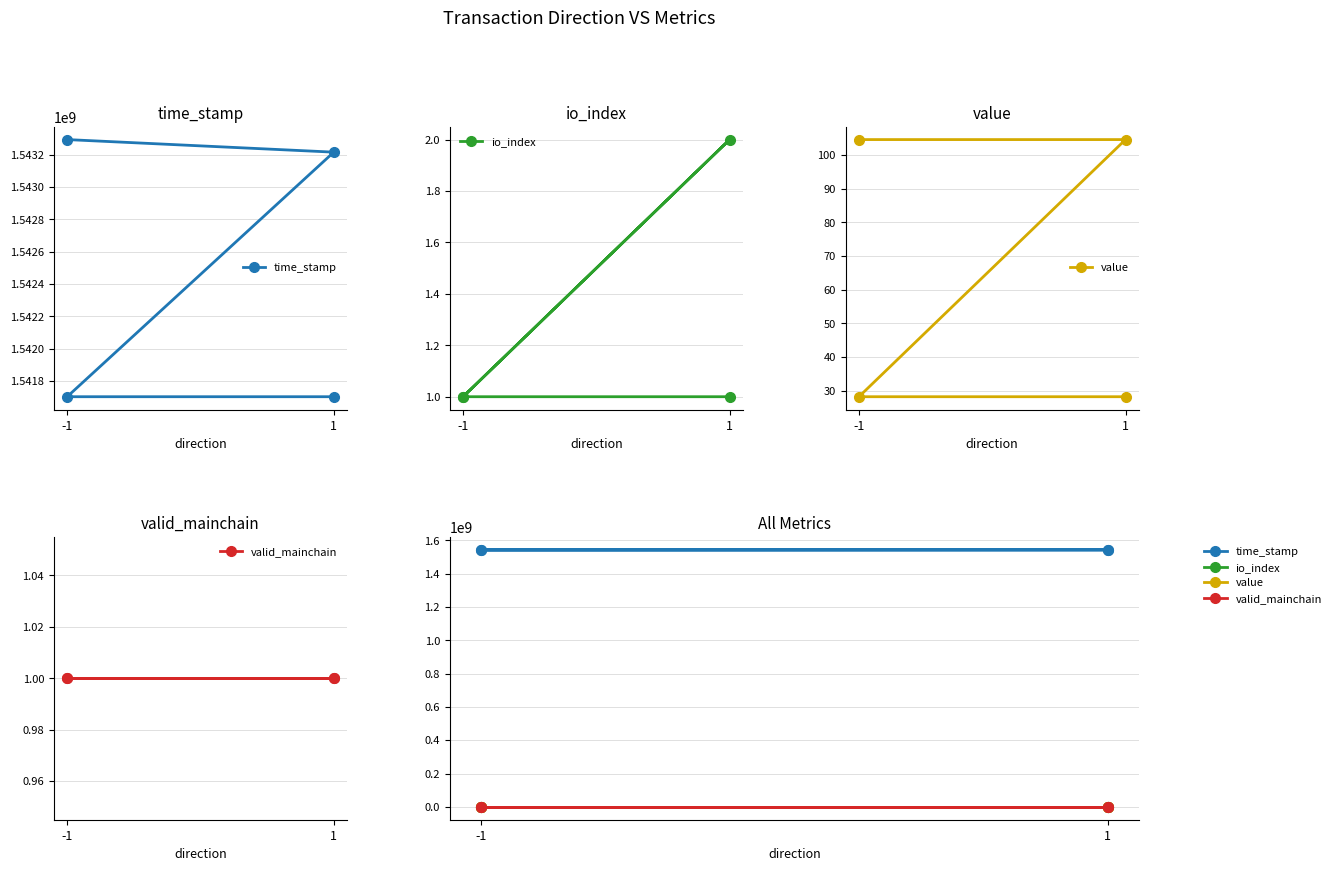

Reading left to right, extract all data points from this chart.

time_stamp: 1543293366.0	1543215605.0	1541703323.0	1541703303.0
io_index: 1.0	2.0	1.0	1.0
value: 104.5	104.5	28.3	28.3
valid_mainchain: 1.0	1.0	1.0	1.0